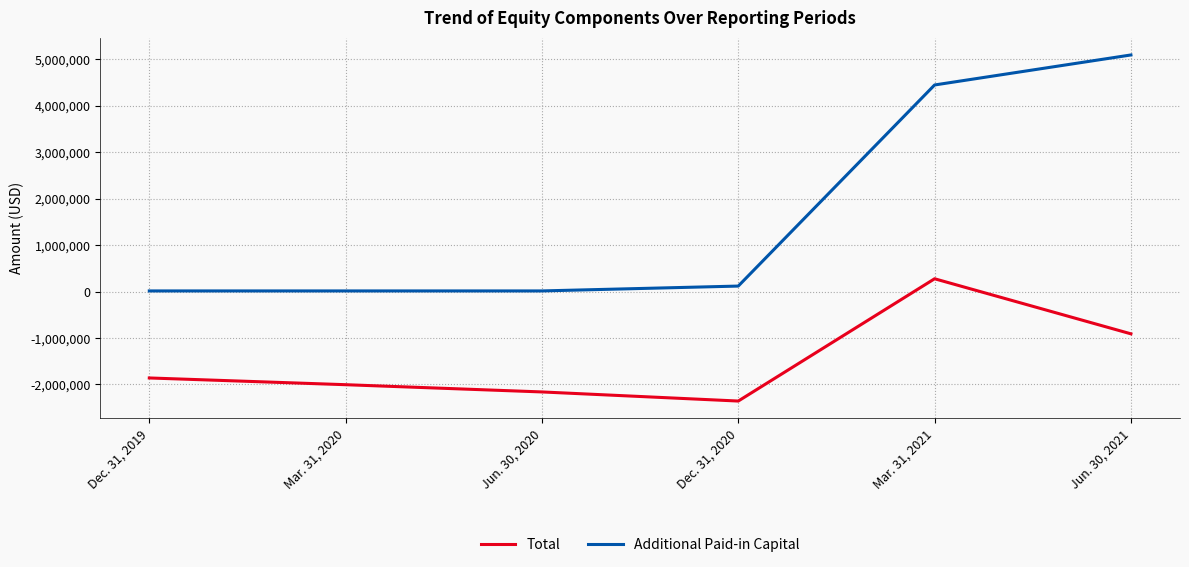

Is the value of Additional Paid-in Capital at Mar. 31, 2020 greater than the value of Total at Jun. 30, 2021?

Yes